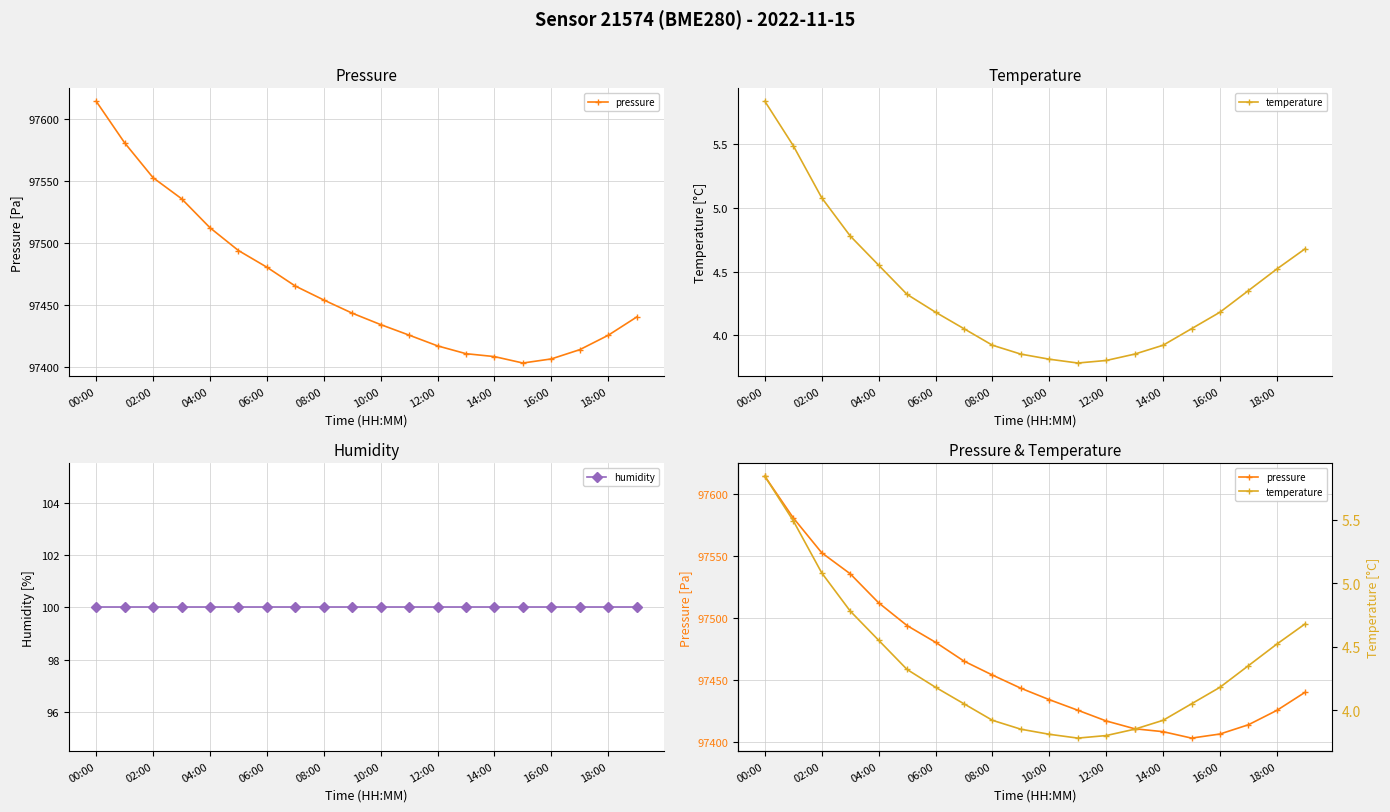

Does the chart display data point markers on the line(s)?

Yes